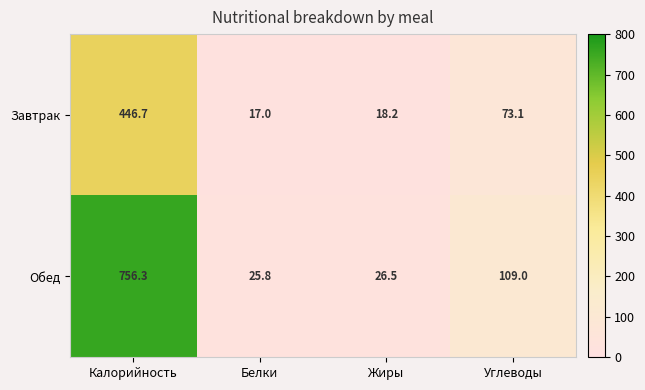

How many data points does each series have?

4